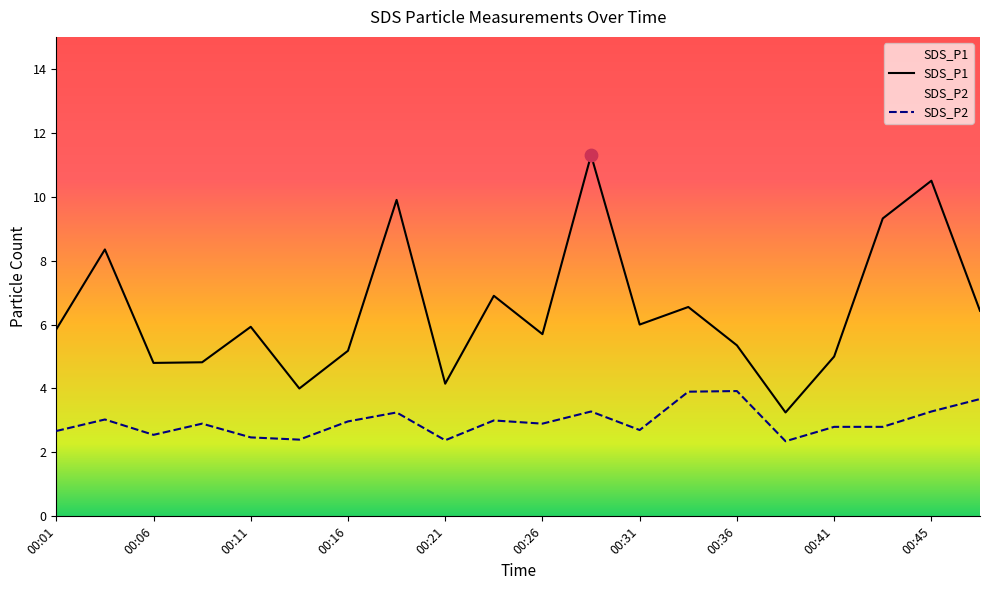

What is the total value across all series at 00:21?

6.5